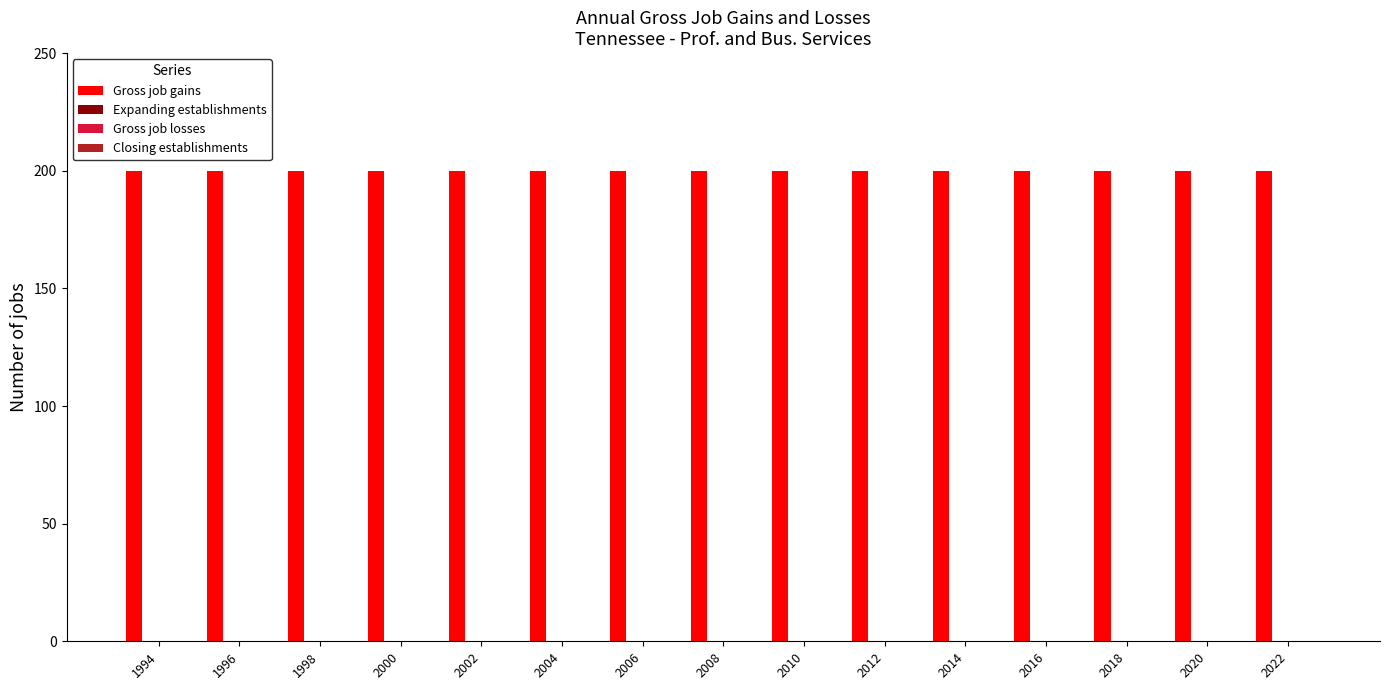

At which label is Closing establishments closest to 0?

1994